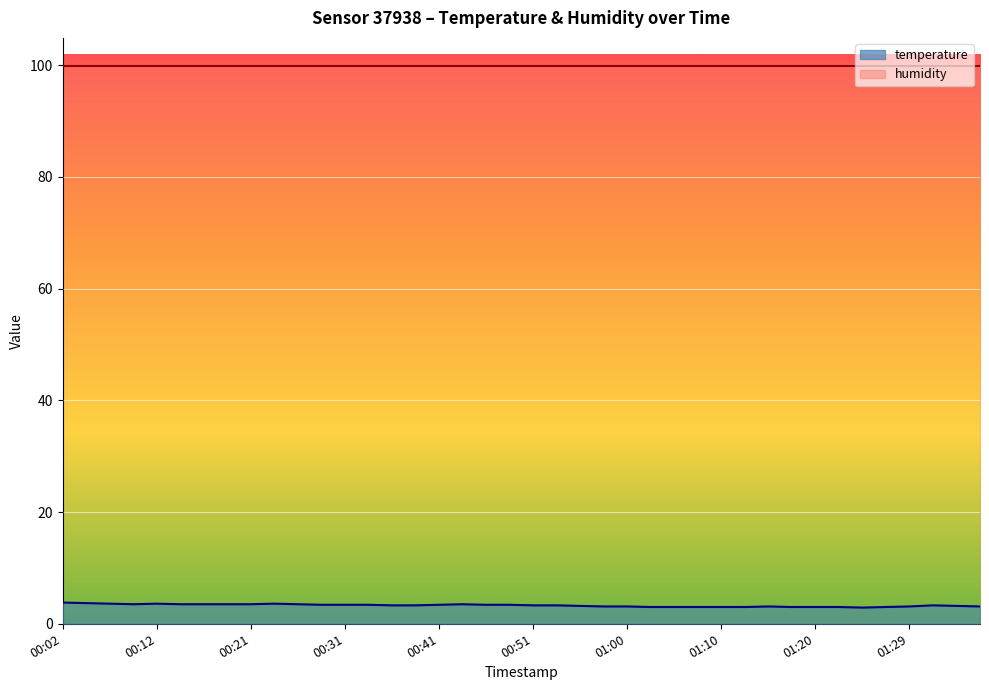

Where does the data first go above 3?

00:02